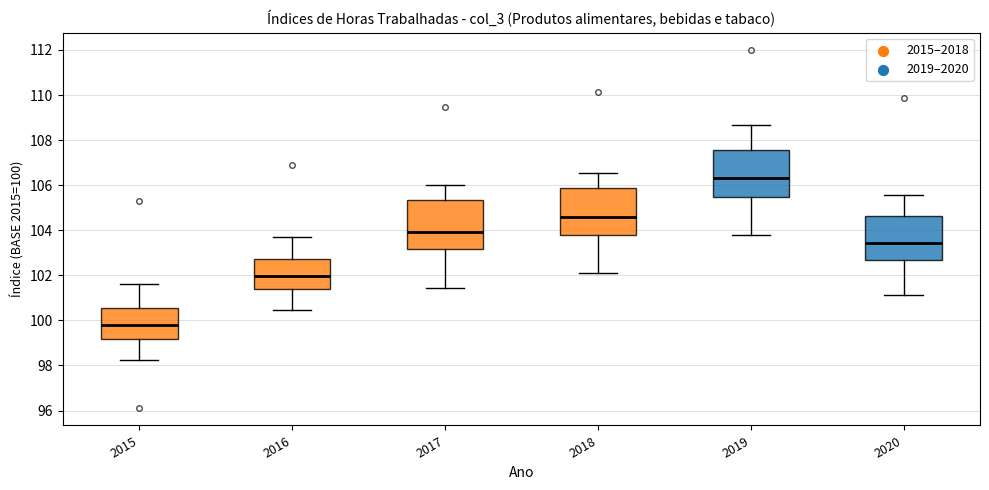

Reading left to right, transcribe this box plot: for each box, give where its median line is, the range the box spans, and where its two whiskers end, as read against the y-axis. The values are not printed on the chart, so give them approximately, as read against the axis.

2015: median 99.8, box 99.2 to 100.6, whiskers 98.2 to 101.6
2016: median 102.0, box 101.4 to 102.8, whiskers 100.4 to 103.6
2017: median 104.0, box 103.2 to 105.4, whiskers 101.4 to 106.0
2018: median 104.6, box 103.8 to 105.8, whiskers 102.2 to 106.6
2019: median 106.4, box 105.4 to 107.6, whiskers 103.8 to 108.6
2020: median 103.4, box 102.6 to 104.6, whiskers 101.2 to 105.6